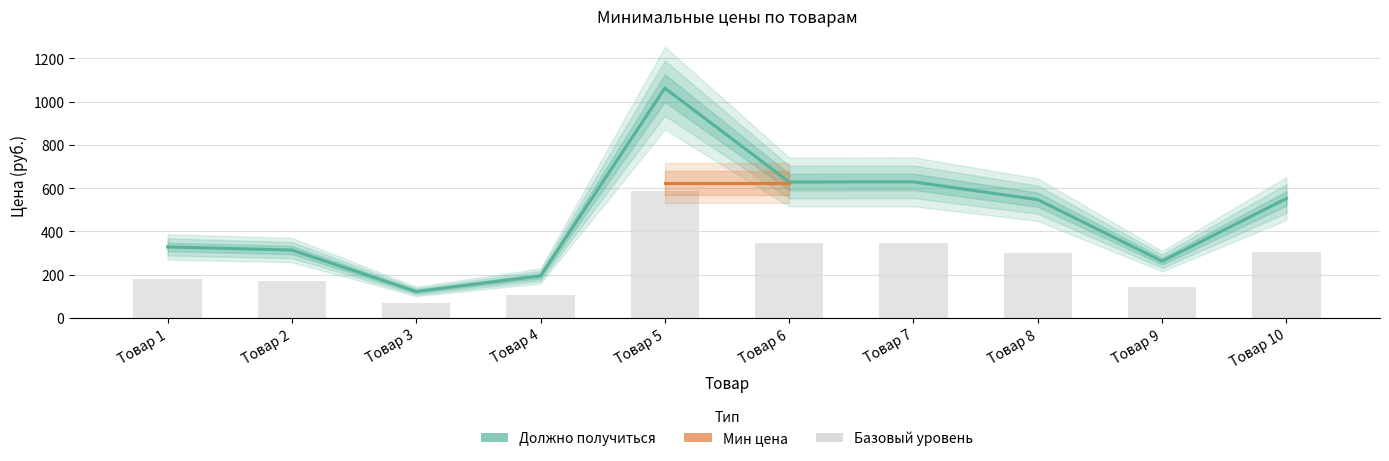

What is the difference between the Должно получиться values at Товар 1 and Товар 9?

66.1